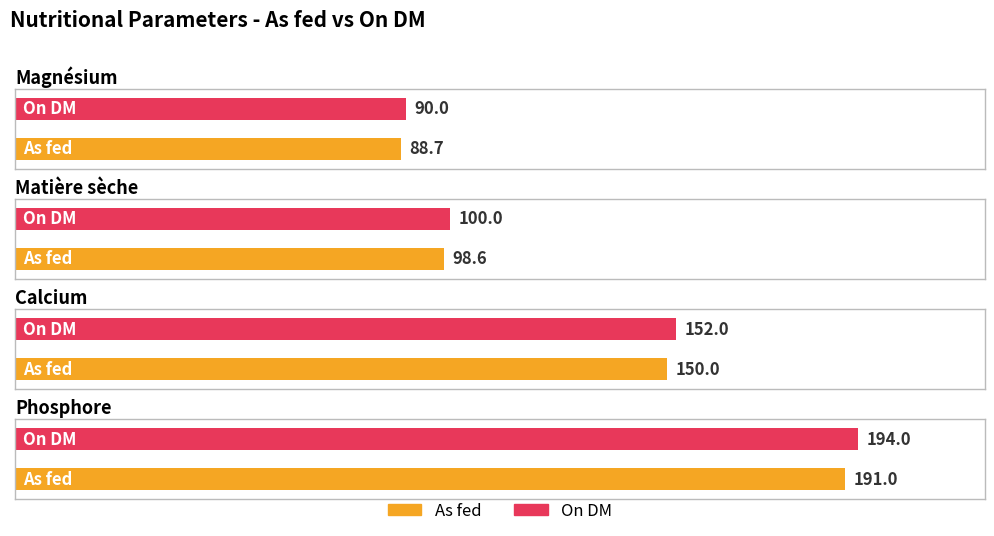

True or false: As fed has a value of 284.1 at Phosphore.

False